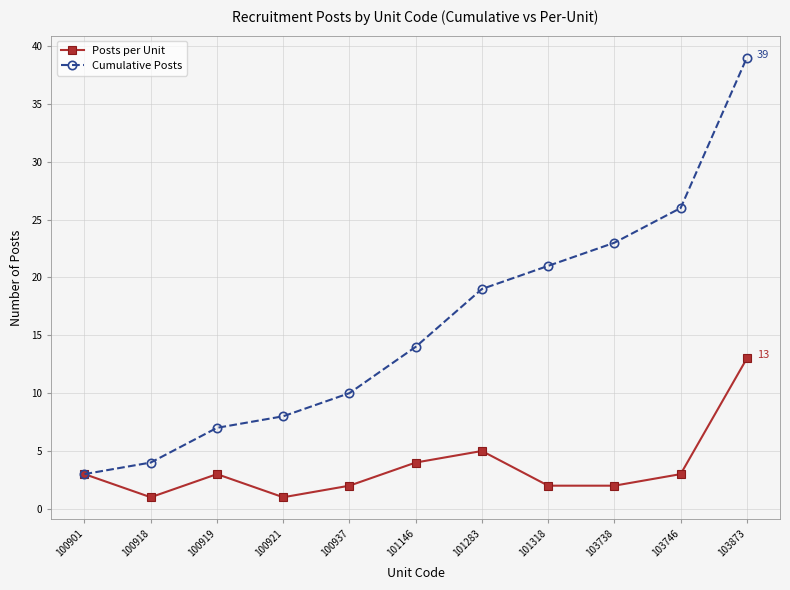

Rank the series by their maximum value, from lowest to highest.

Posts per Unit, Cumulative Posts